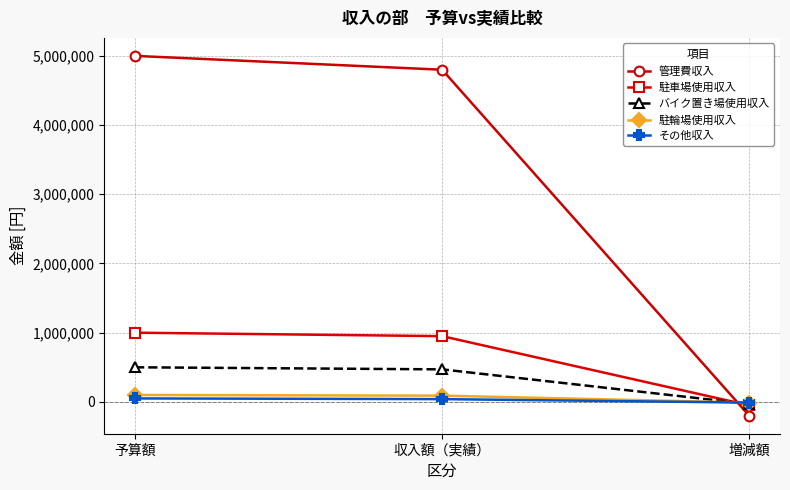

What is the sum of all 管理費収入 values?

9600000